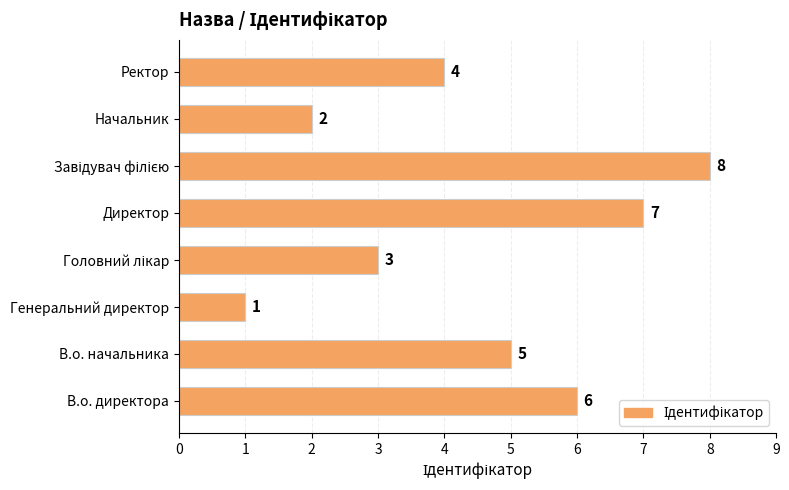

What is the difference between the second highest and second lowest values?

5